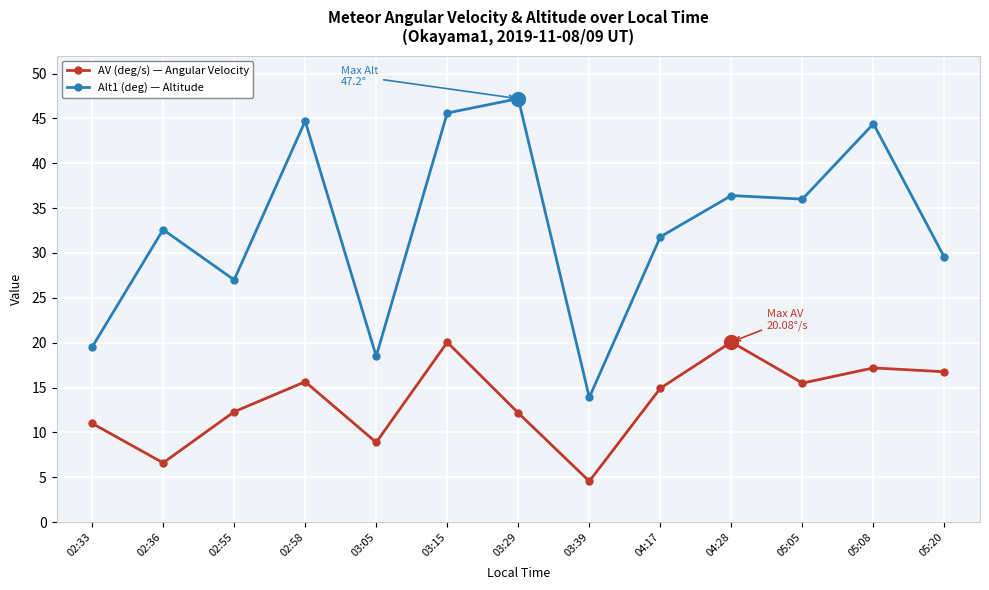

True or false: Alt1 (deg) — Altitude and AV (deg/s) — Angular Velocity cross at least once.

False